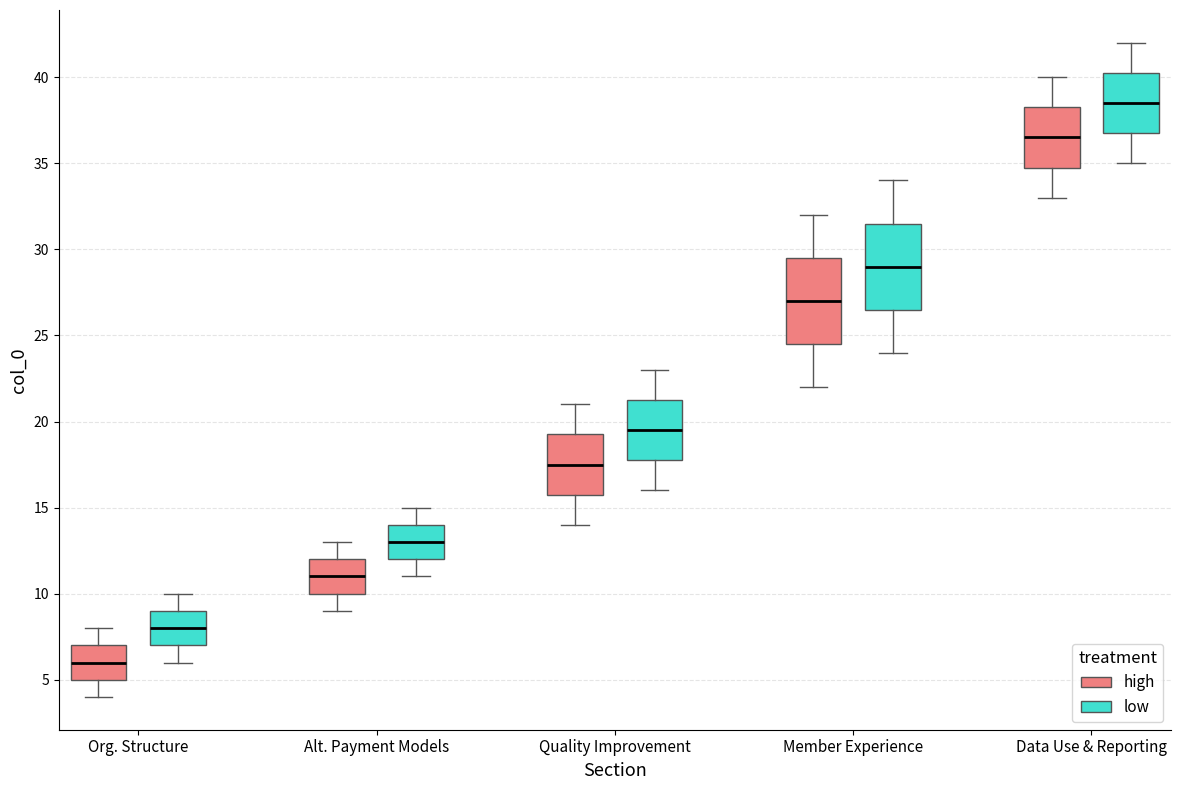

Which box's median line is the lowest?

Org. Structure (high)